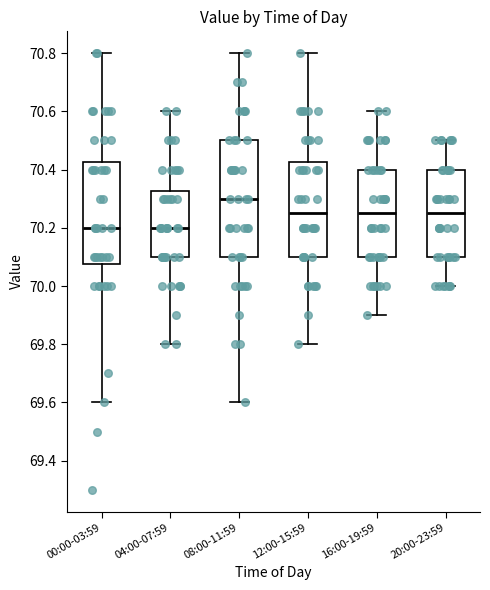

Where is the lower edge of the box for 20:00-23:59 on the y-axis? The values are not printed on the chart, so give them approximately, as read against the axis.

70.10